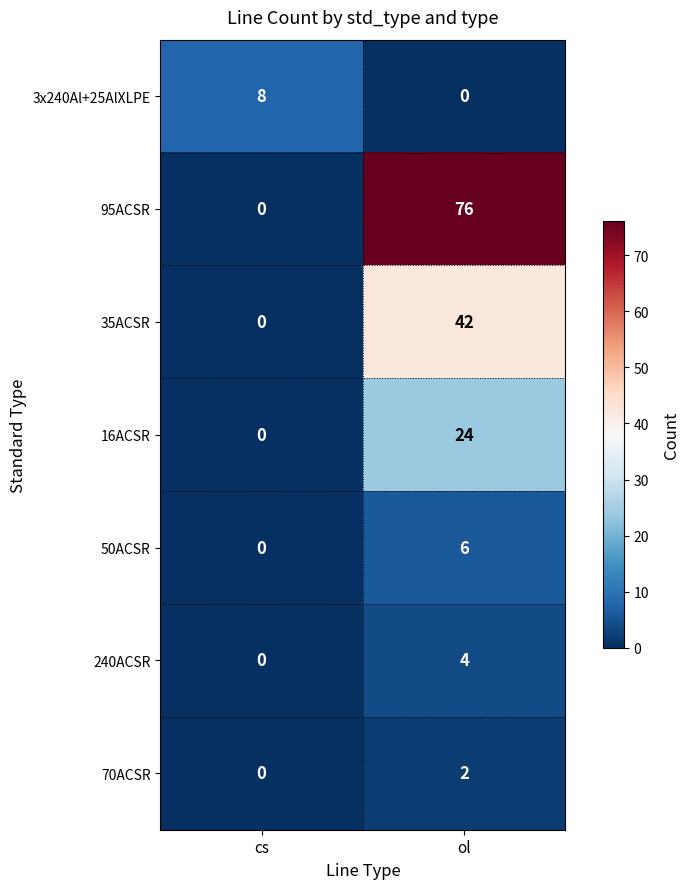

What is the sum of the 35ACSR values at ol and cs?

42